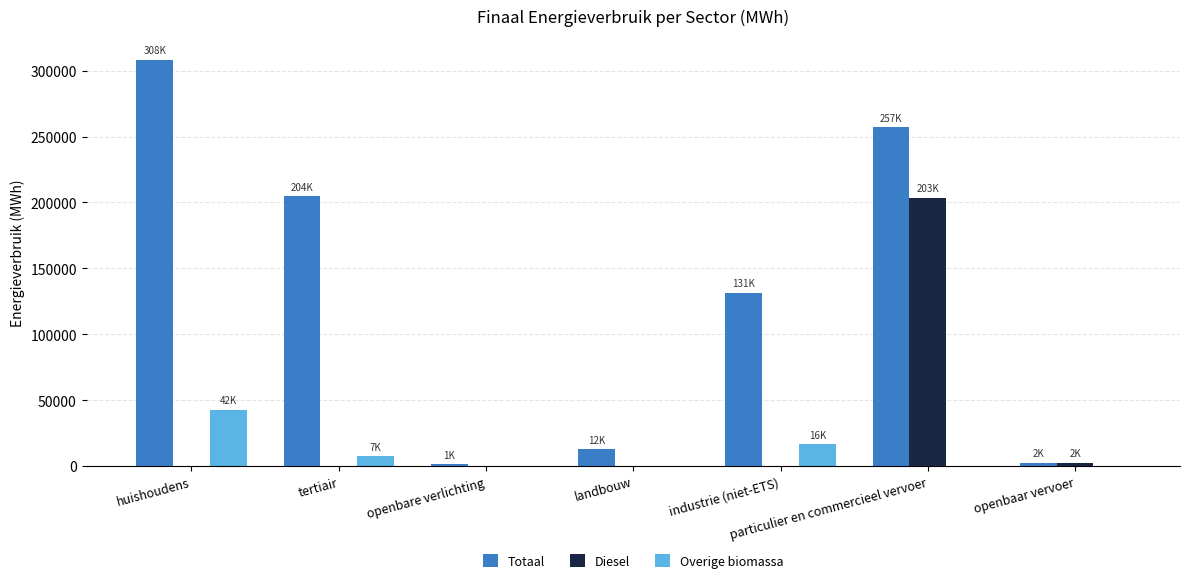

Which series has the largest total across all categories?

Totaal